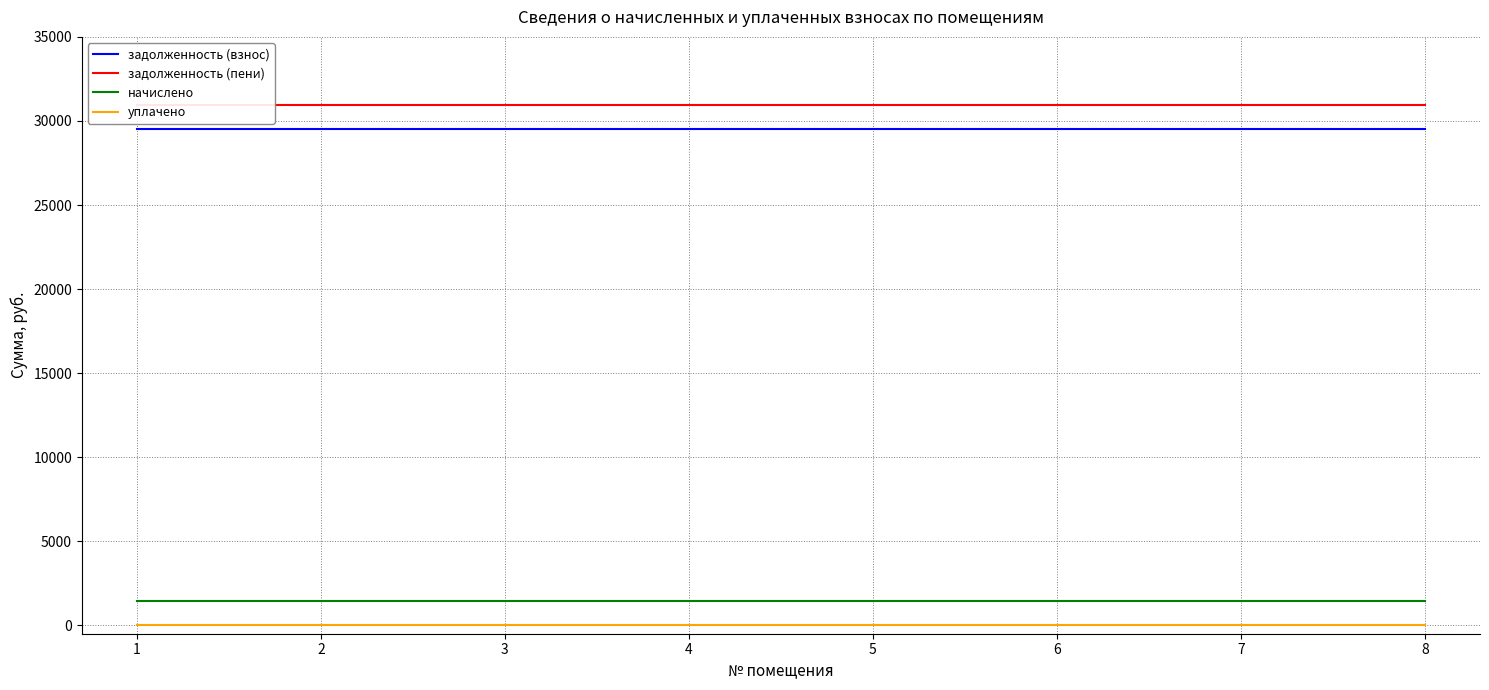

True or false: задолженность (пени) has a value of 30940.8 at 1.

True